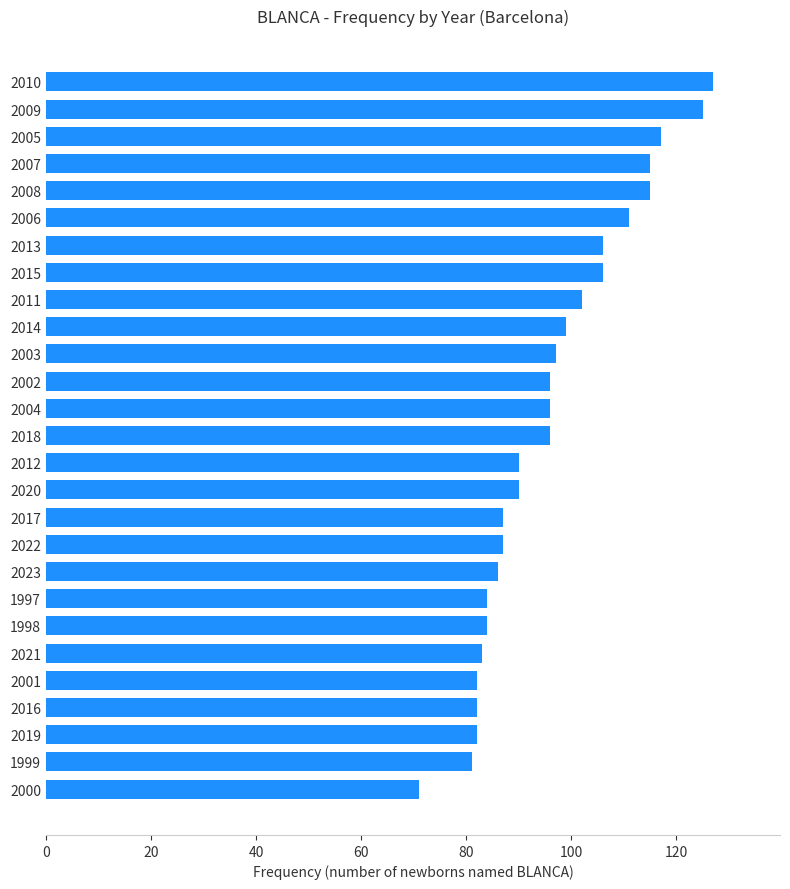

Reading bottom to top, what are all the values shown in this chart?

2000=71	1999=81	2019=82	2016=82	2001=82	2021=83	1998=84	1997=84	2023=86	2022=87	2017=87	2020=90	2012=90	2018=96	2004=96	2002=96	2003=97	2014=99	2011=102	2015=106	2013=106	2006=111	2008=115	2007=115	2005=117	2009=125	2010=127